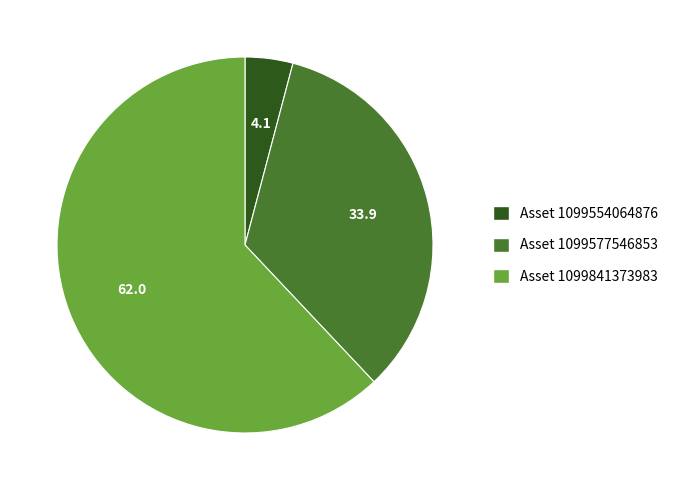

What is the smallest slice in the pie chart?

Asset 1099554064876